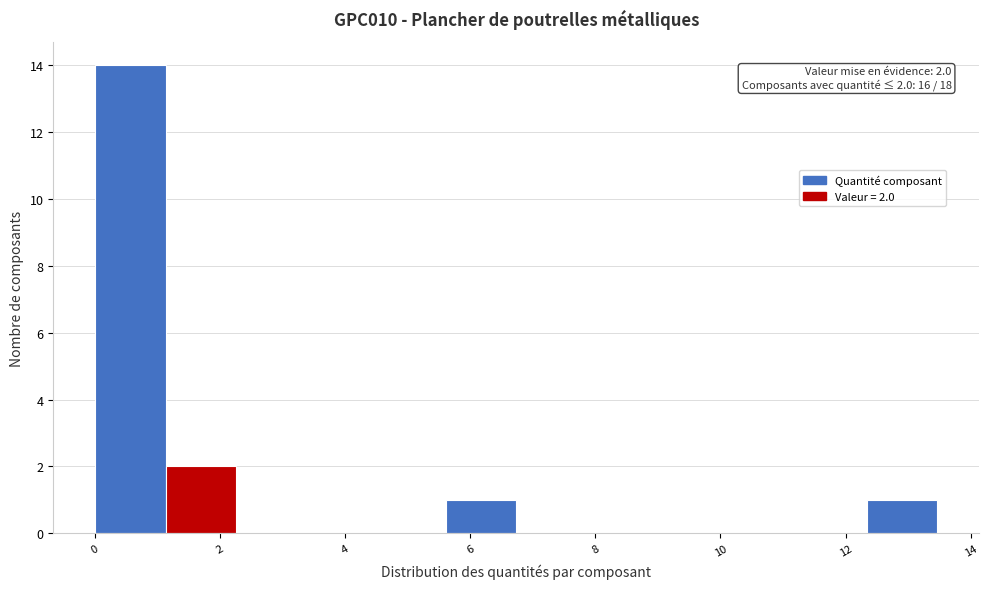

Over which range of the x-axis is the bar tallest?

0.0 to 1.2